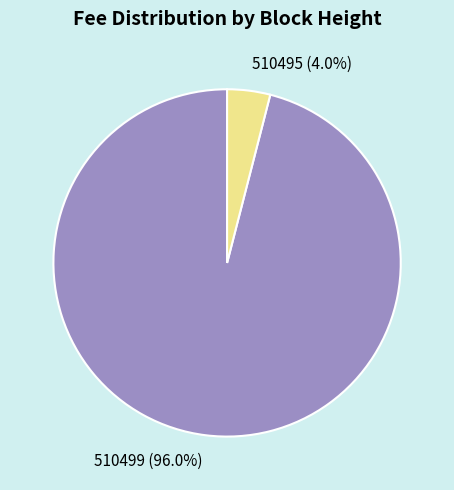

True or false: 510495 accounts for 12% of the total.

False